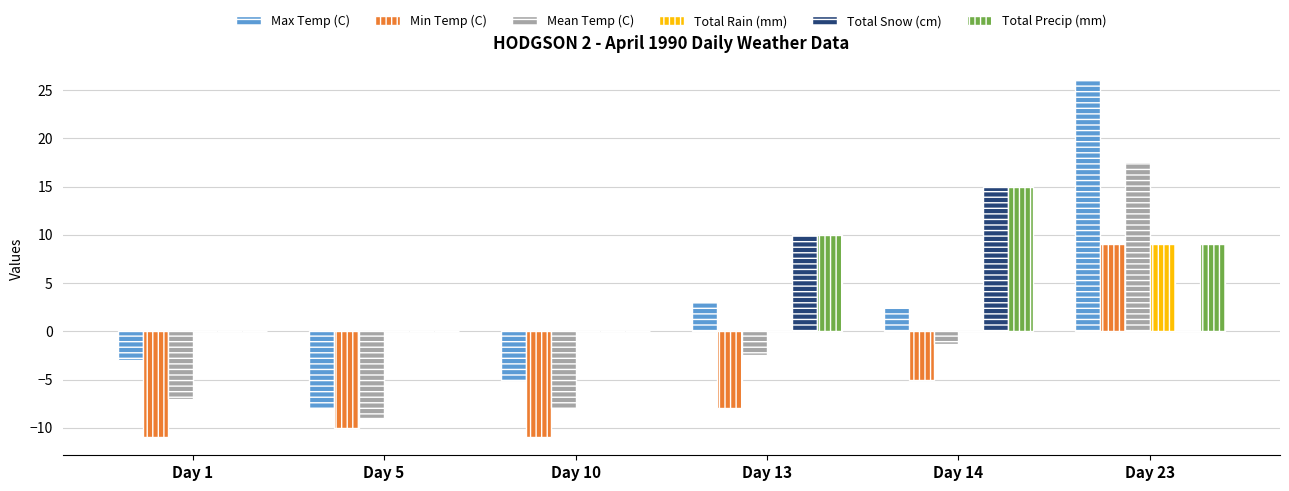

How many groups of bars are there?

6